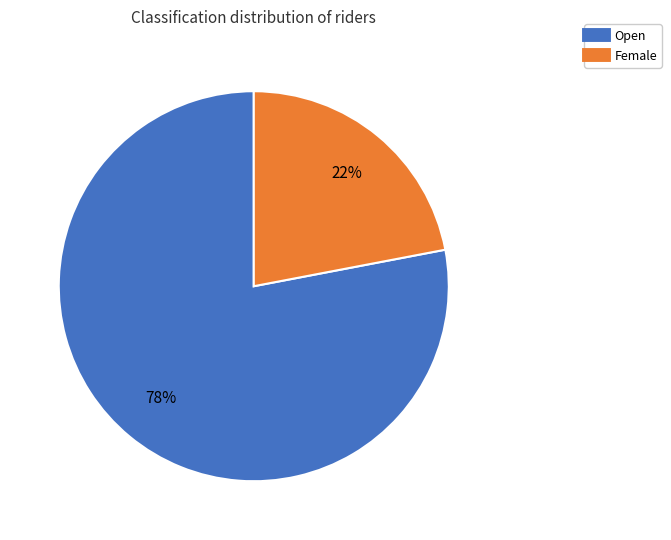

Which slice is the largest?

Open